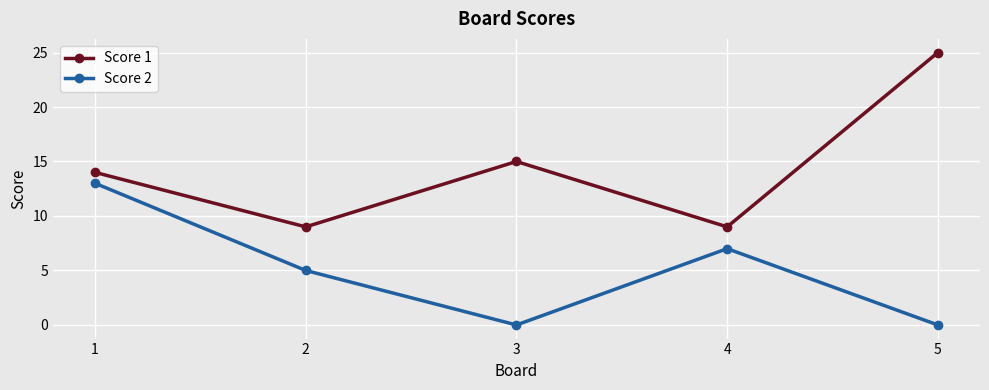

What is the difference between the highest and lowest values at 3?

15